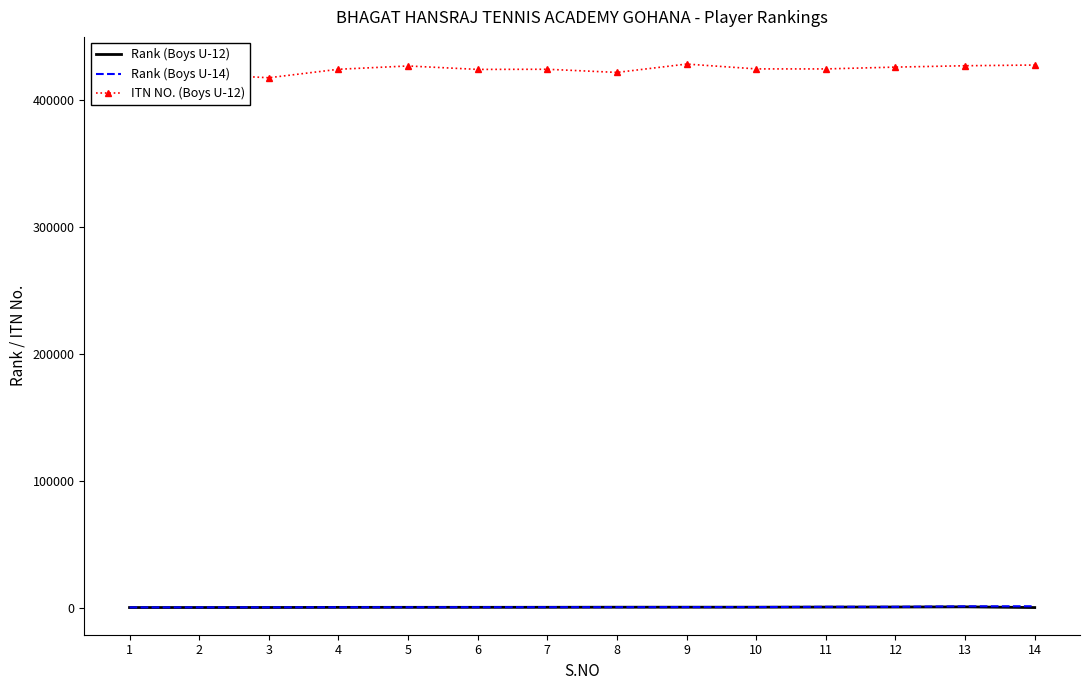

The ITN NO. (Boys U-12) series shows 690084 at 6. True or false?

False